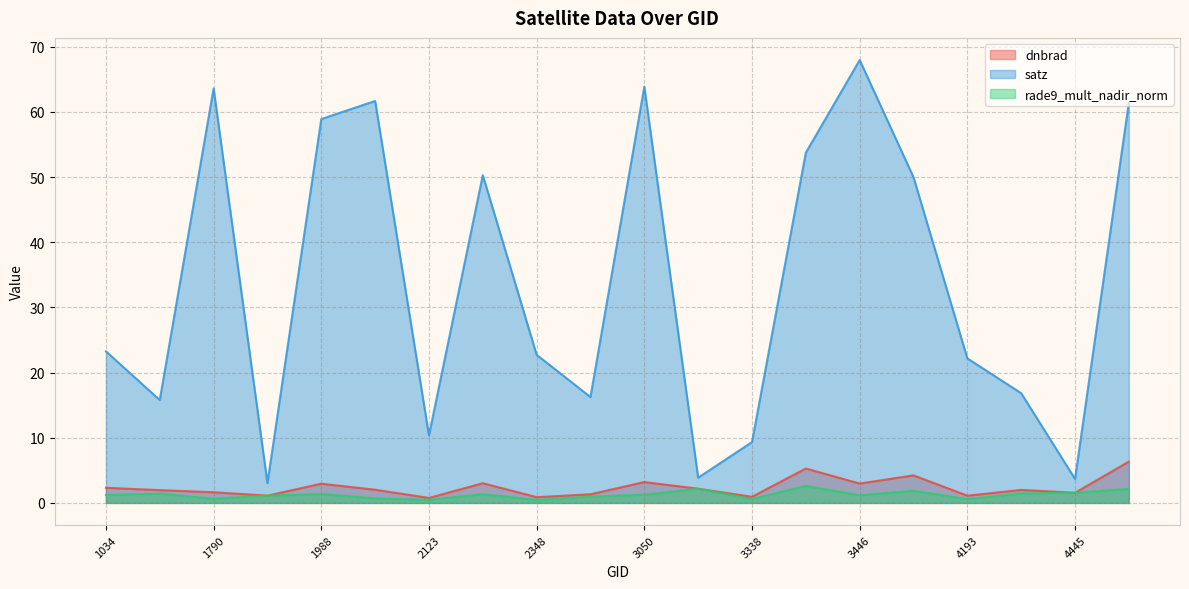

What is the minimum value shown in the chart?

0.5